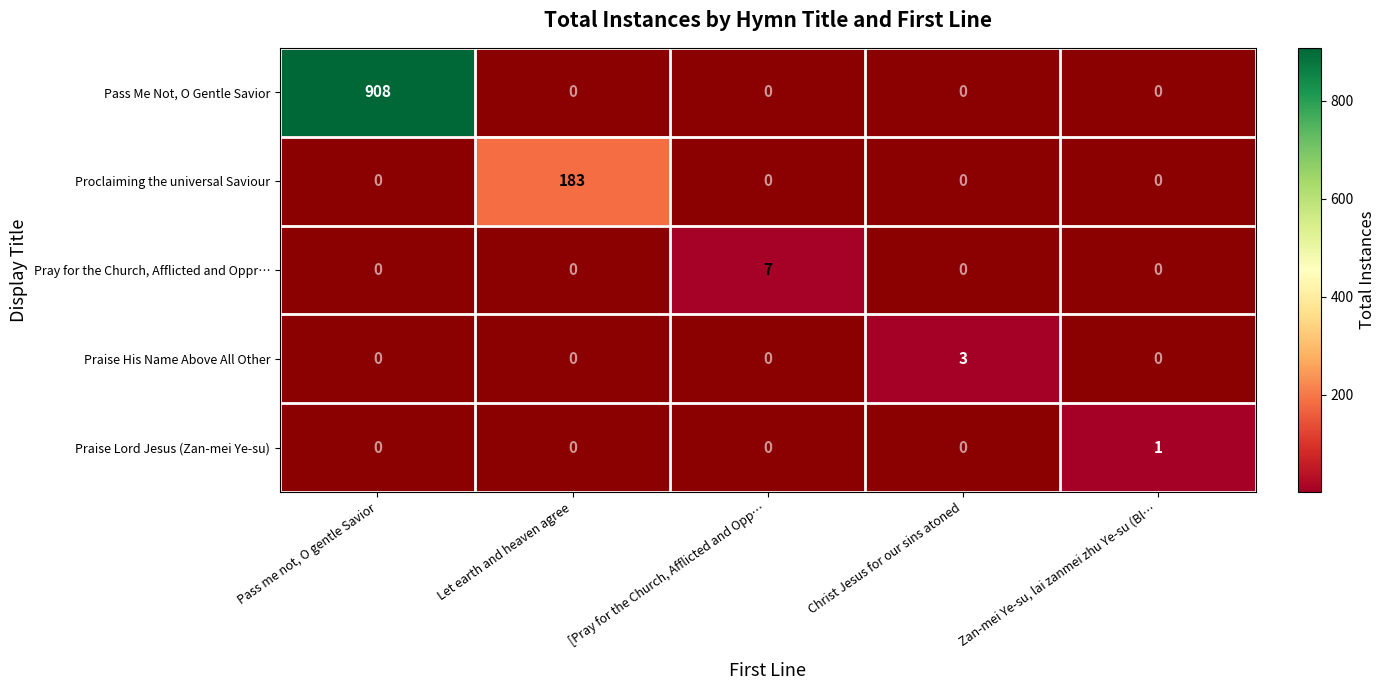

At which category does the chart reach its minimum across all series?

Zan-mei Ye-su, lai zanmei zhu Ye-su (Bl…